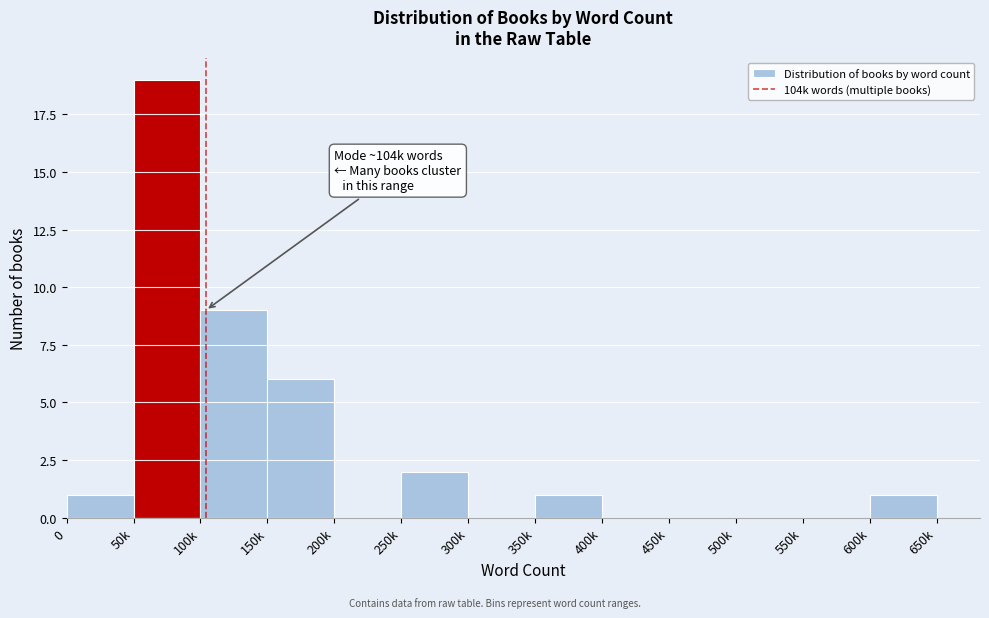

What is the maximum value shown in the chart?

19